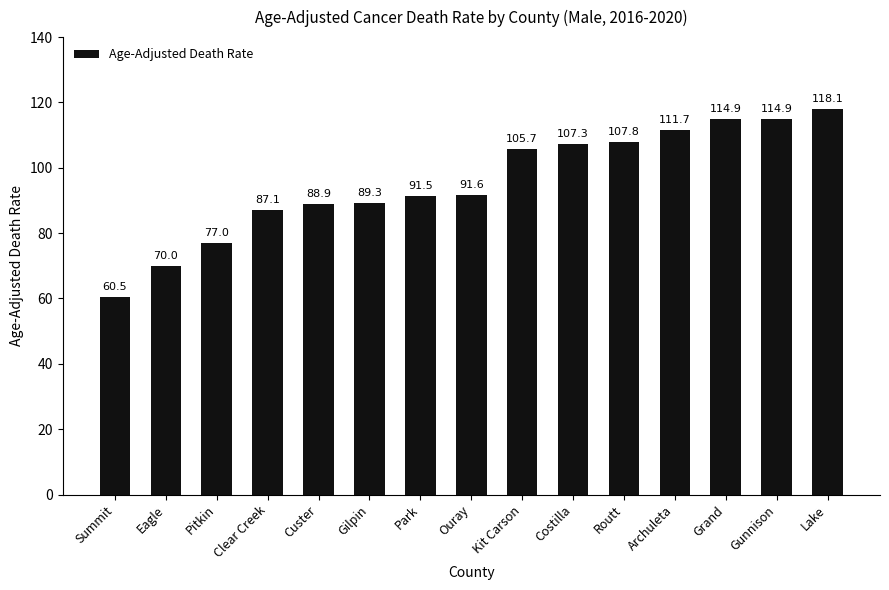

Are the bars horizontal?

No